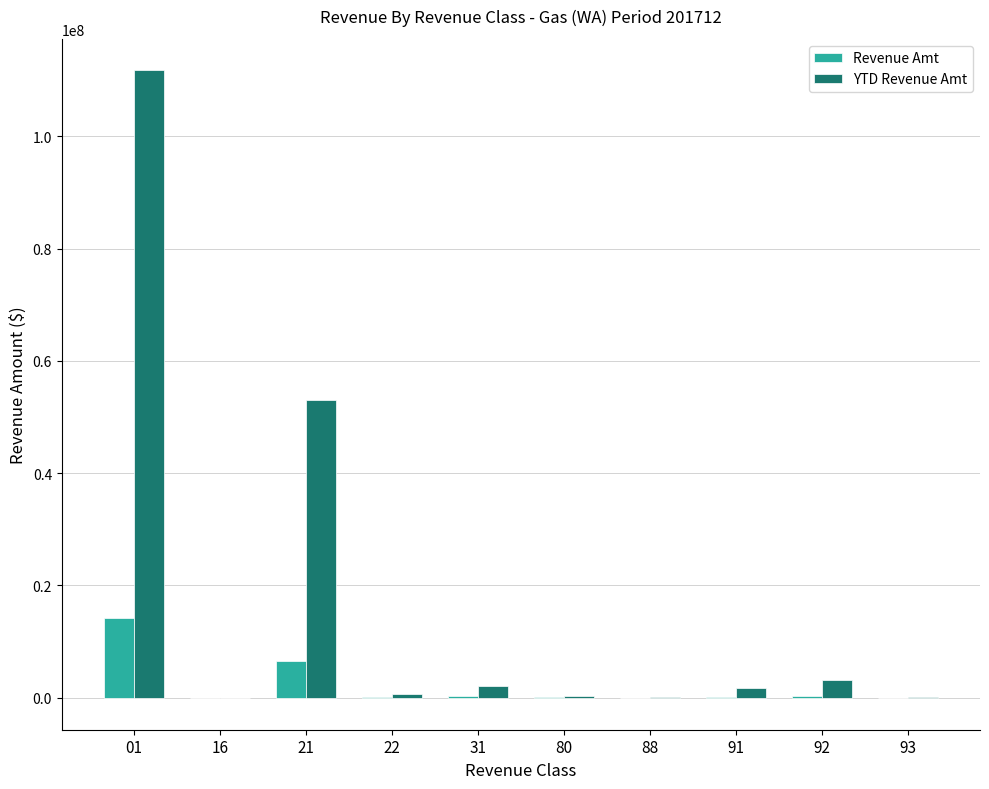

What is the sum of the YTD Revenue Amt values at 91 and 92?

4802833.0